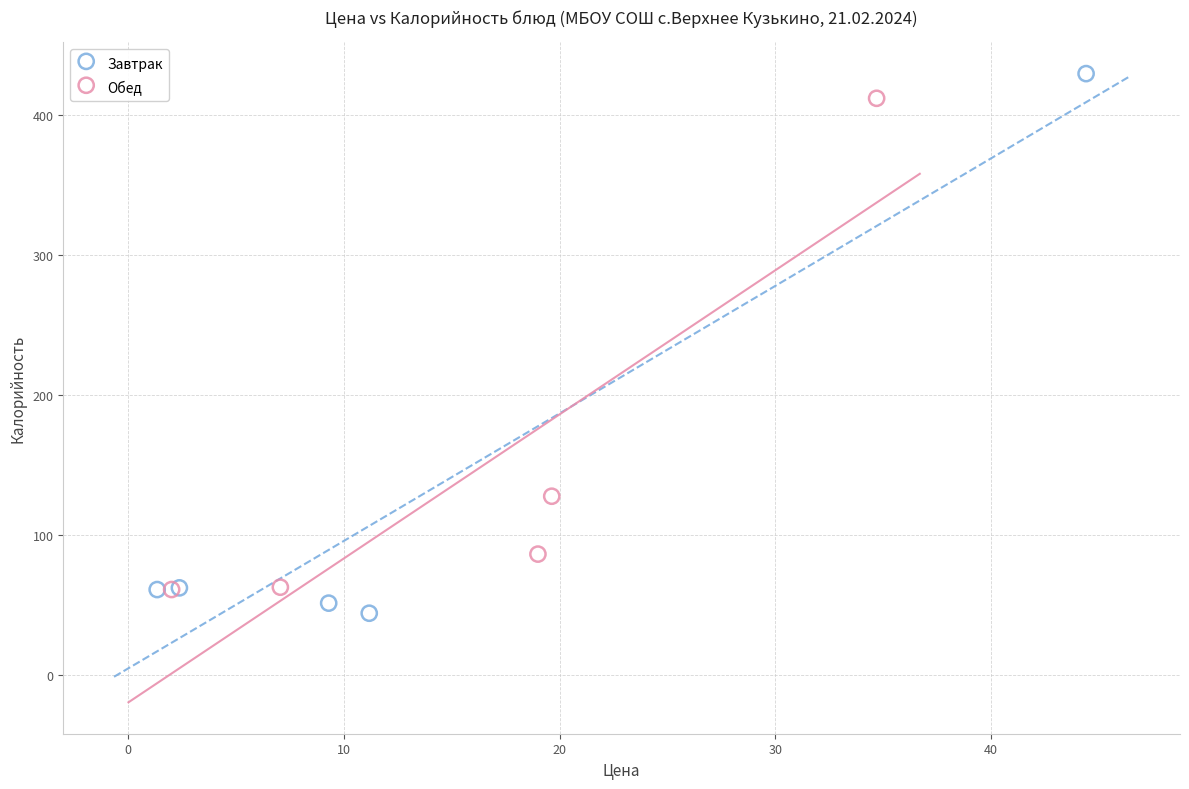

What are all the series names shown in the legend?

Завтрак, Обед